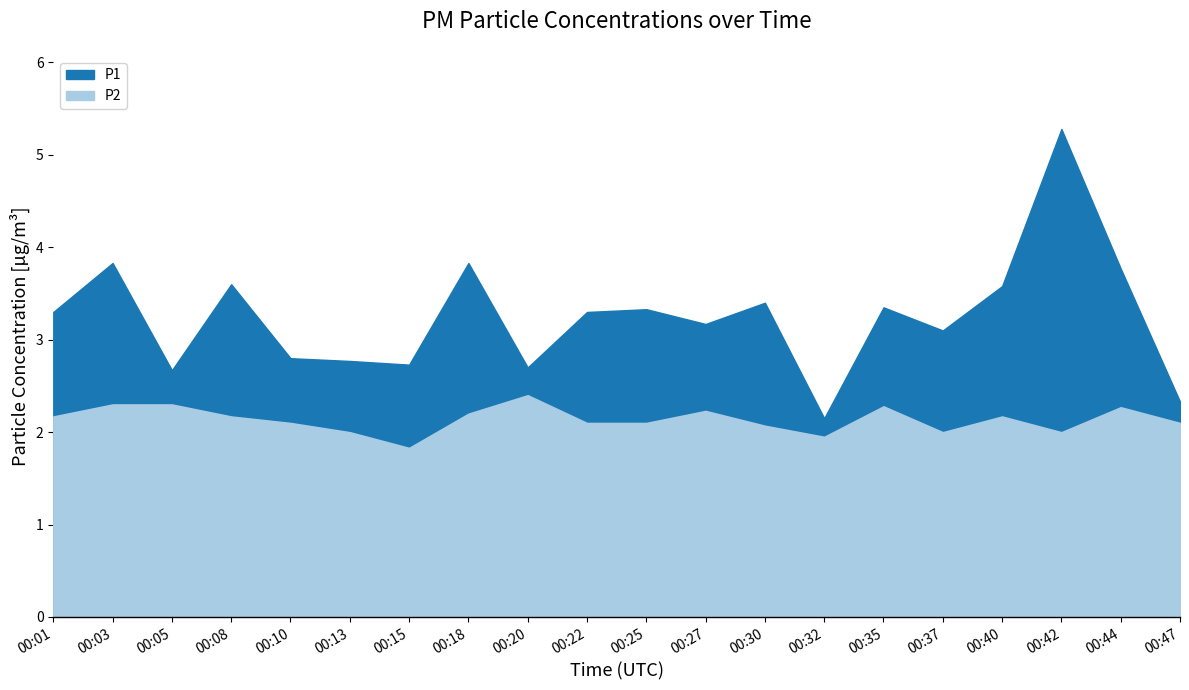

Where does the P1 series first go above 3?

00:01